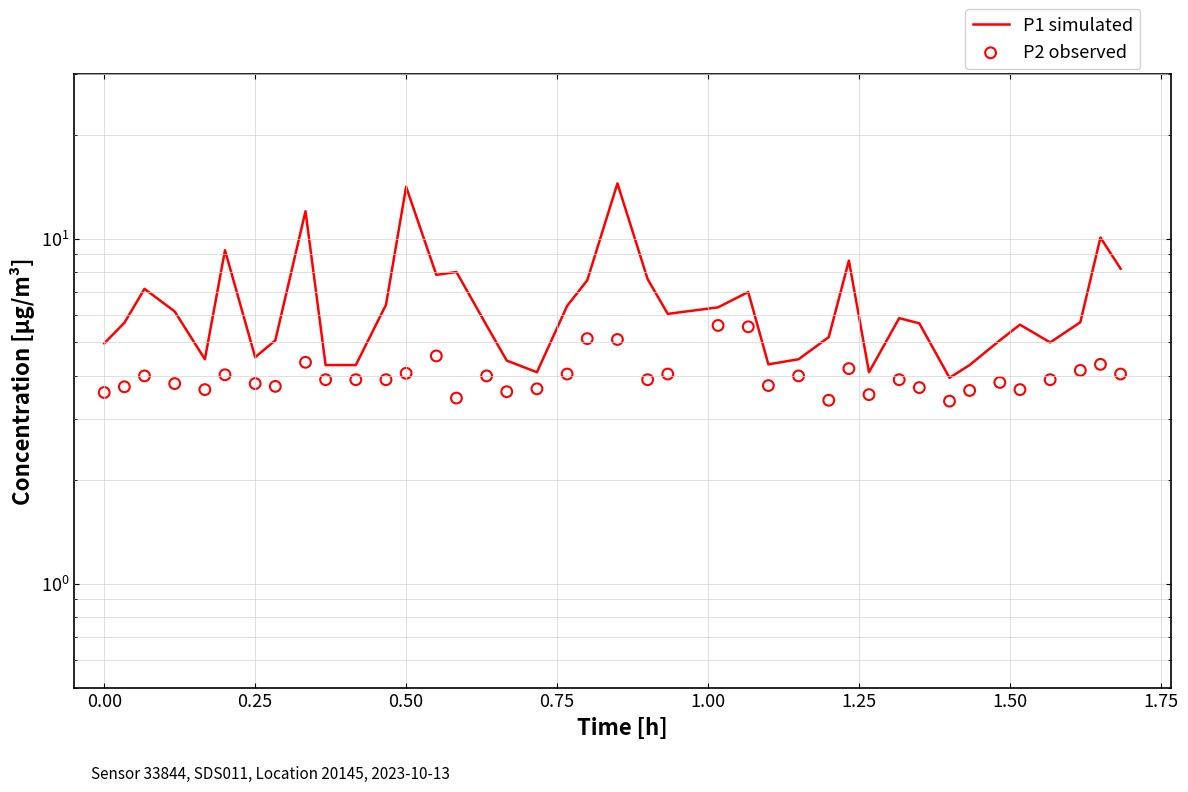

At how many categories does at least one series exceed 11?

3